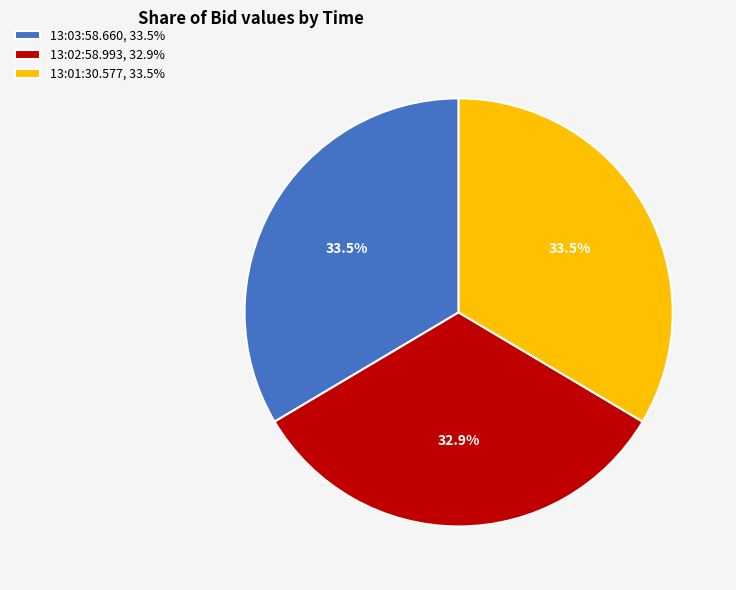

How many slices are in this pie chart?

3